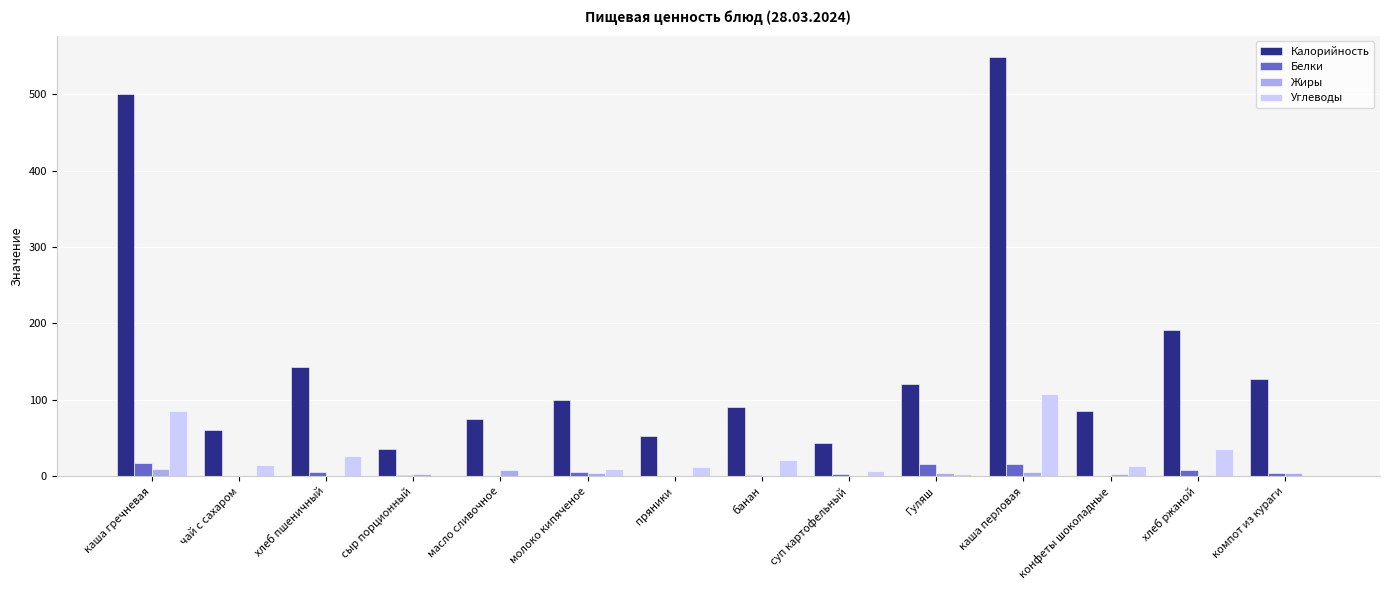

Which series changed the most between каша перловая and компот из кураги?

Калорийность